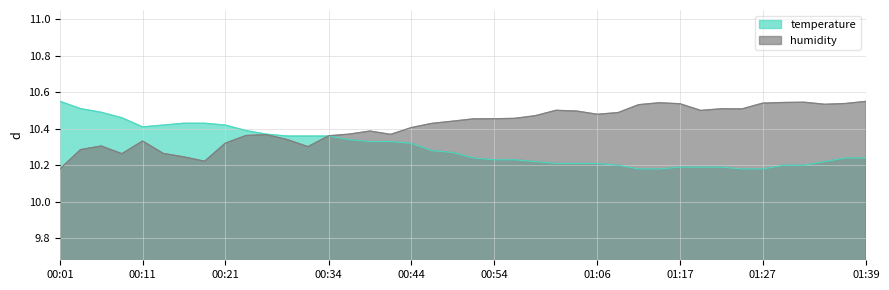

In humidity, how many points are lower than both neighbors (excluding endpoints)?

8